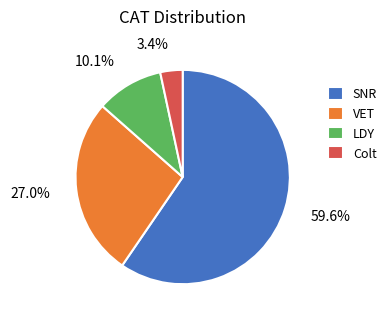

Is there any slice that represents more than half of the pie?

Yes